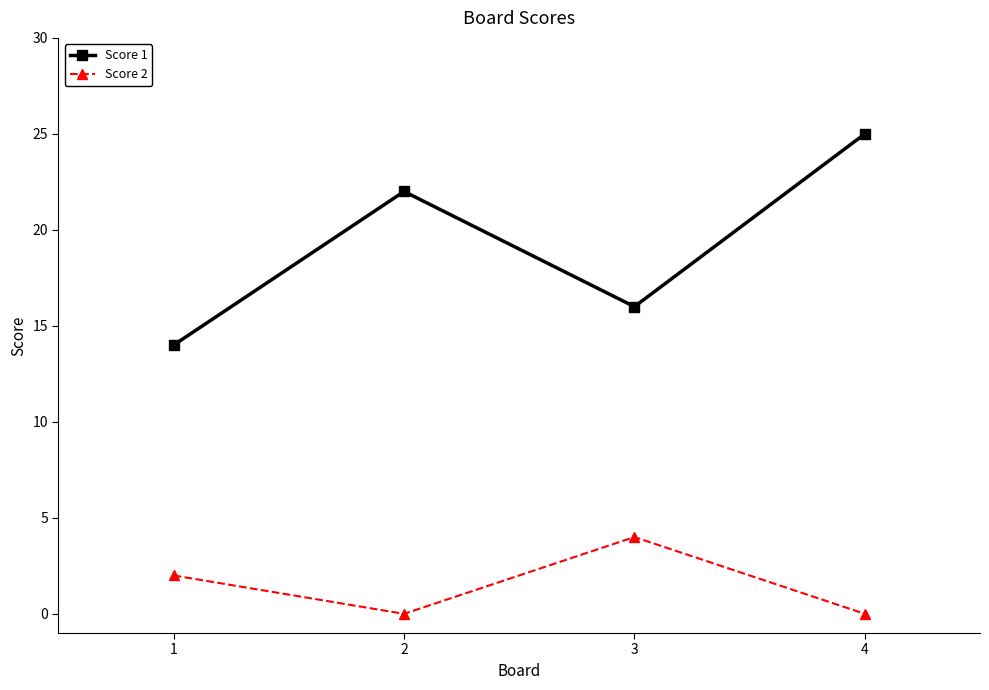

Reading left to right, what are all the values shown in this chart?

Score 1: 14	22	16	25
Score 2: 2	0	4	0